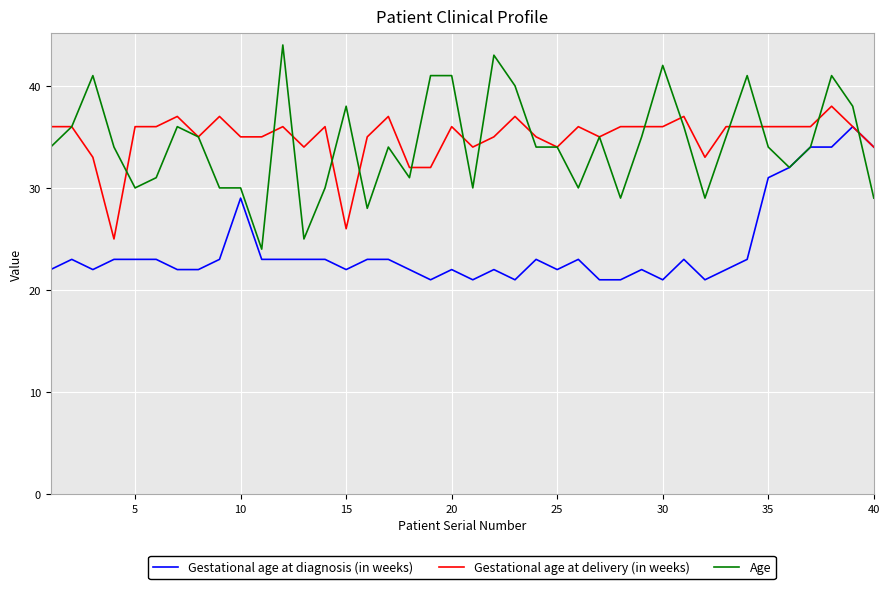

What is the maximum value for Age?

44